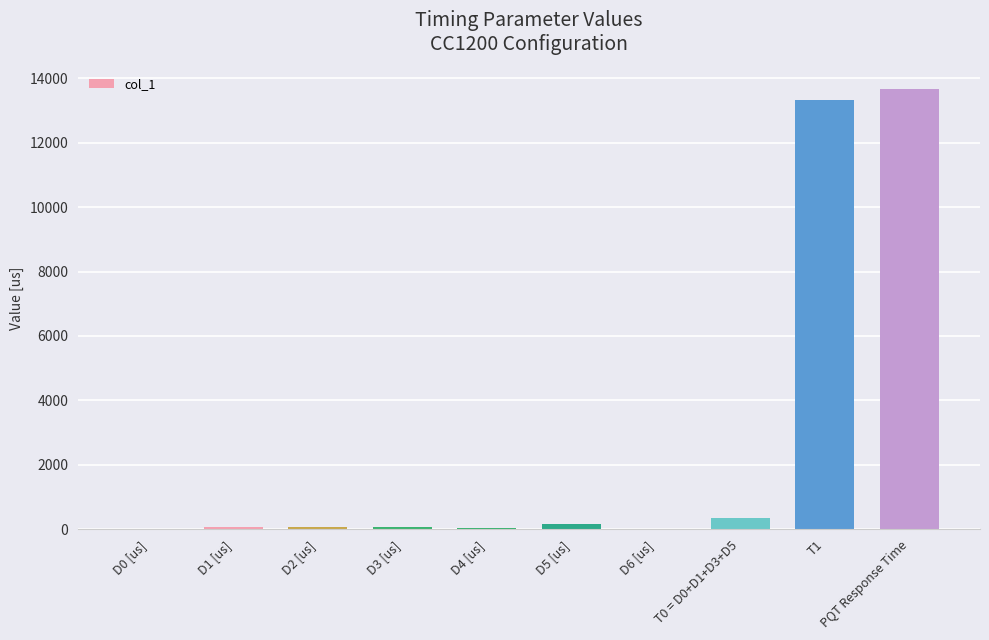

The chart shows a value of 77.5 at D2 [us]. True or false?

True